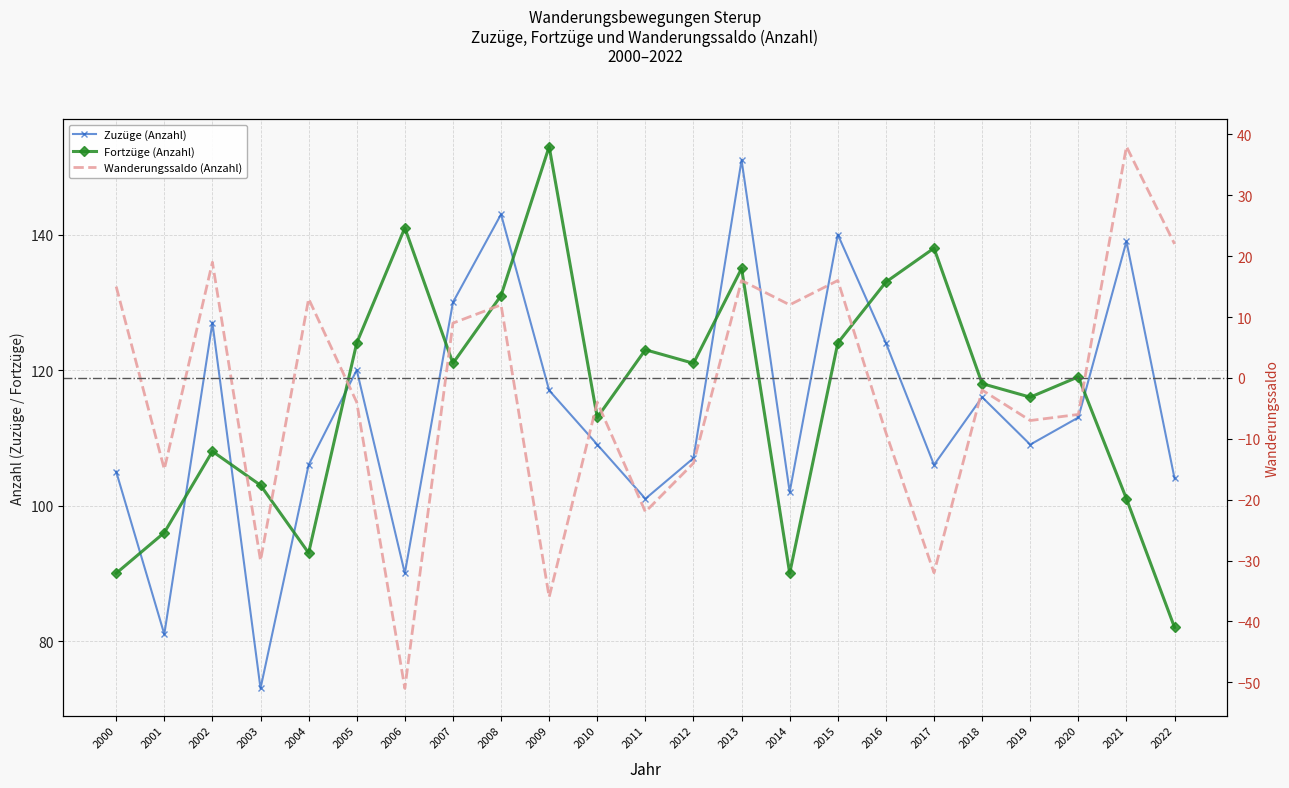

In Zuzüge (Anzahl), how many points are higher than both neighbors (excluding endpoints)?

7